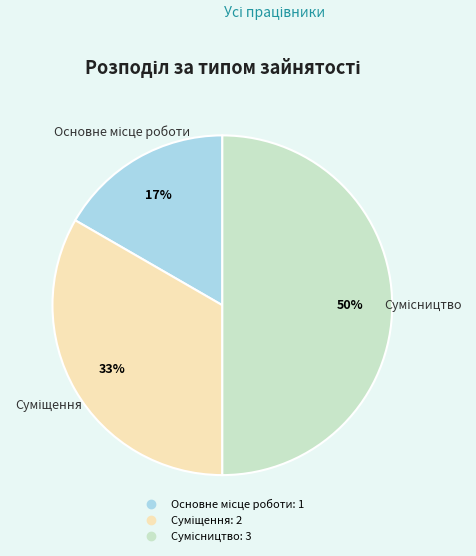

To the nearest percent, what is the average slice percentage?

33%